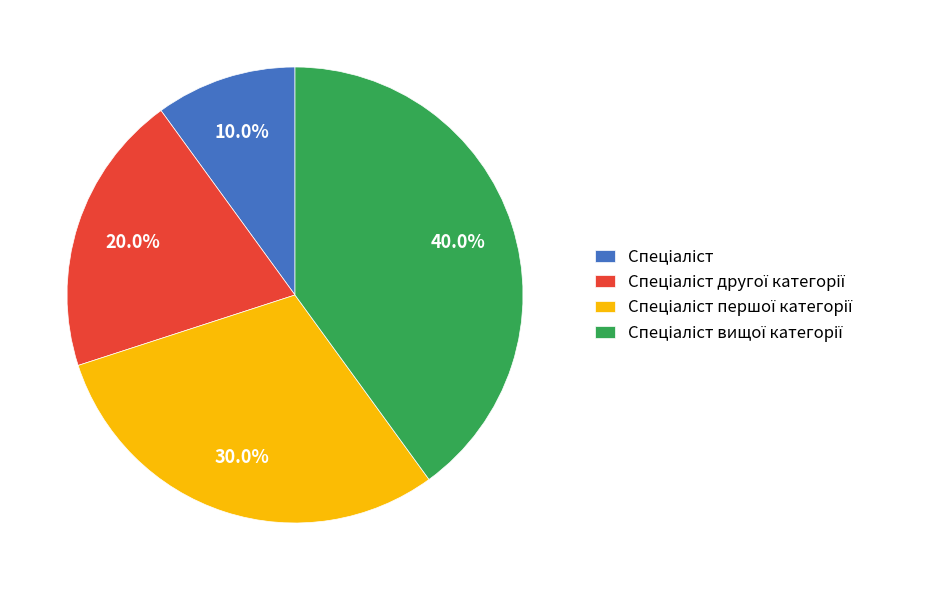

Does any single category account for the majority?

No